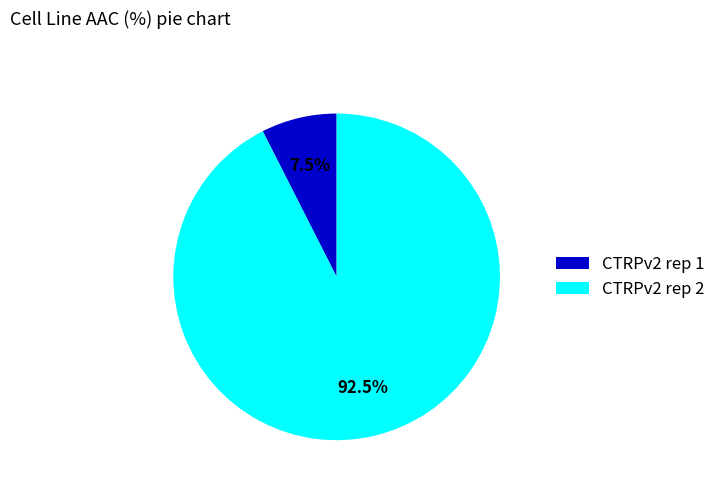

What is the majority slice?

CTRPv2 rep 2